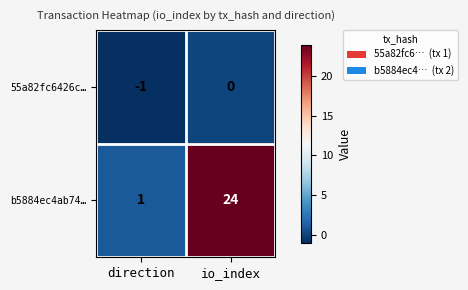

At which label is b5884ec4ab74… closest to 12?

direction